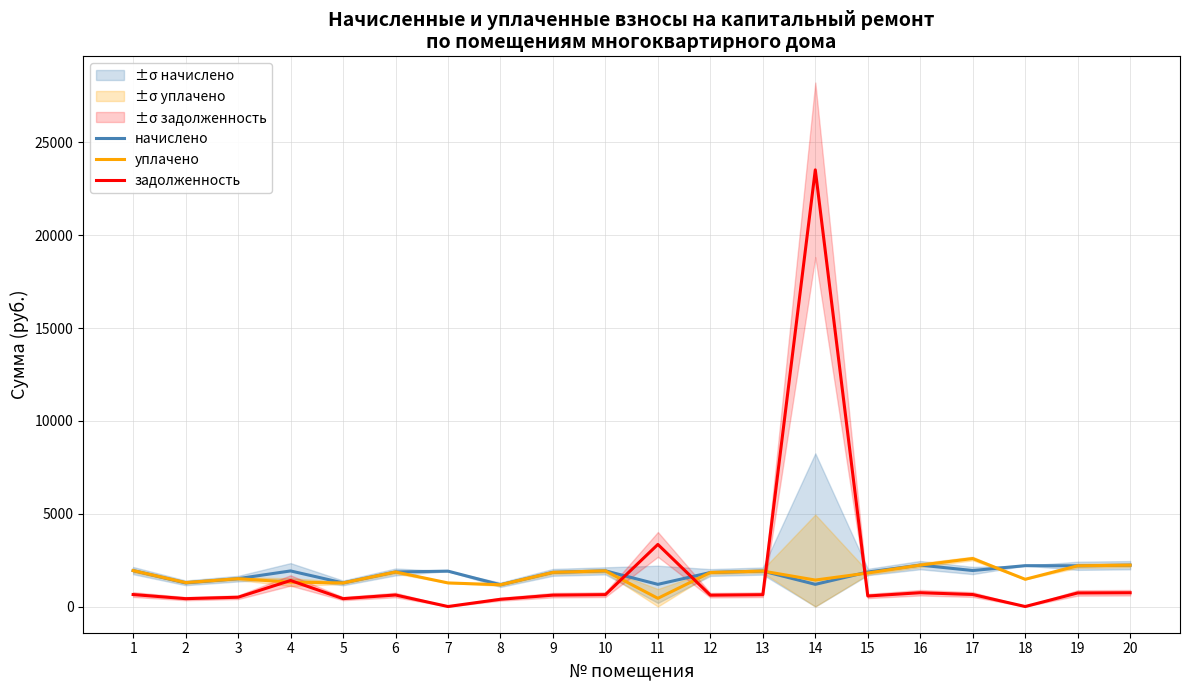

Which label corresponds to the largest value in the chart?

14